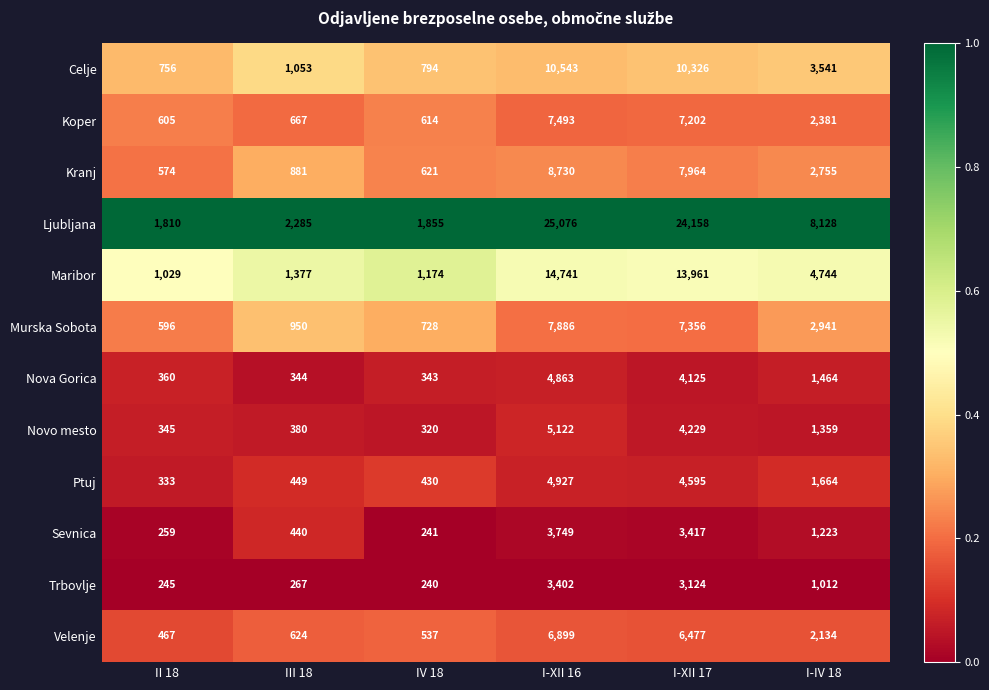

Which series changed the most between III 18 and I-IV 18?

Ljubljana